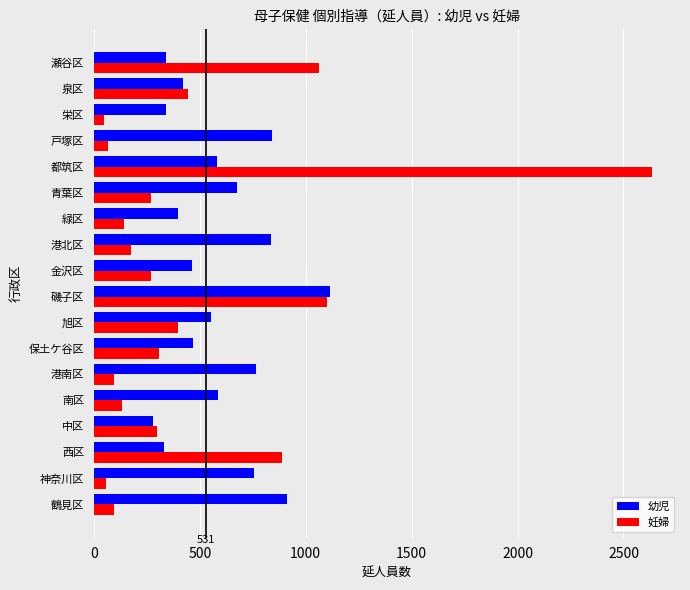

Which category has the highest value across all series?

都筑区